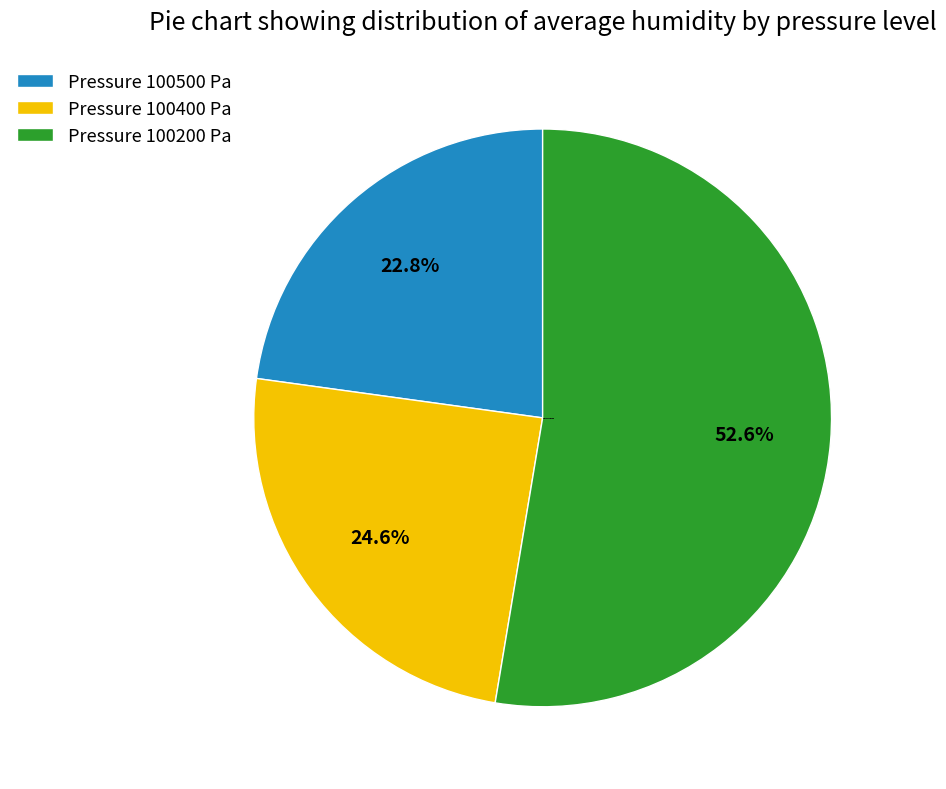

Approximately how many times larger is the value at Pressure 100500 Pa compared to Pressure 100400 Pa?

0.9